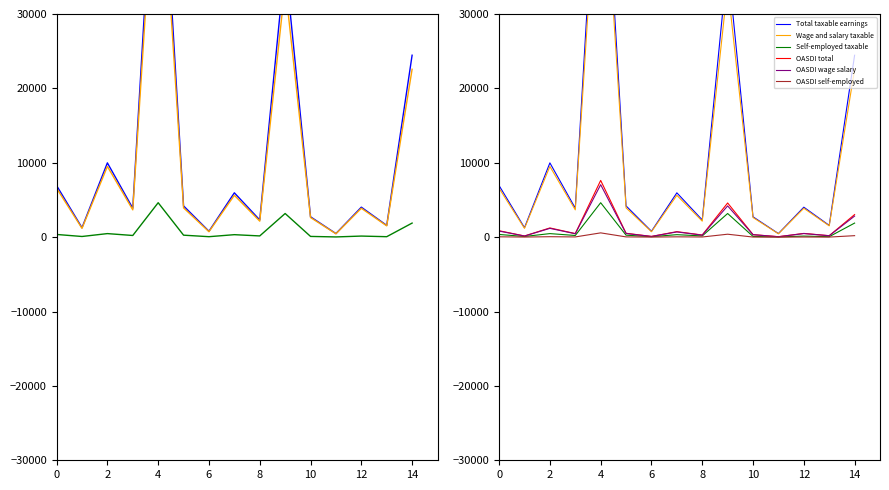

Which series has the largest total across all categories?

Total taxable earnings